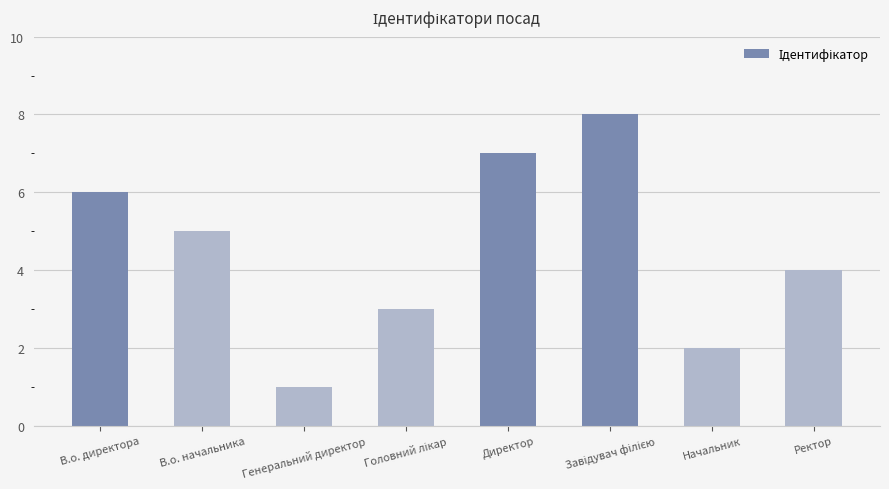

What is the sum of all values?

36